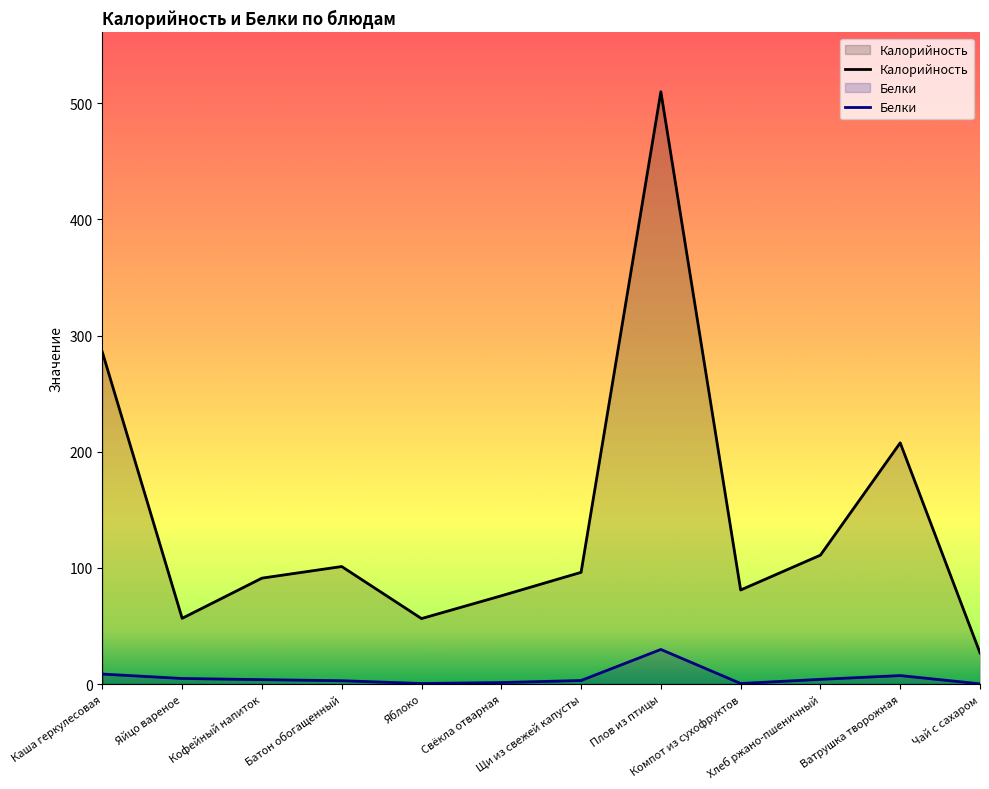

Which series changed the most between Каша геркулесовая and Хлеб ржано-пшеничный?

Калорийность